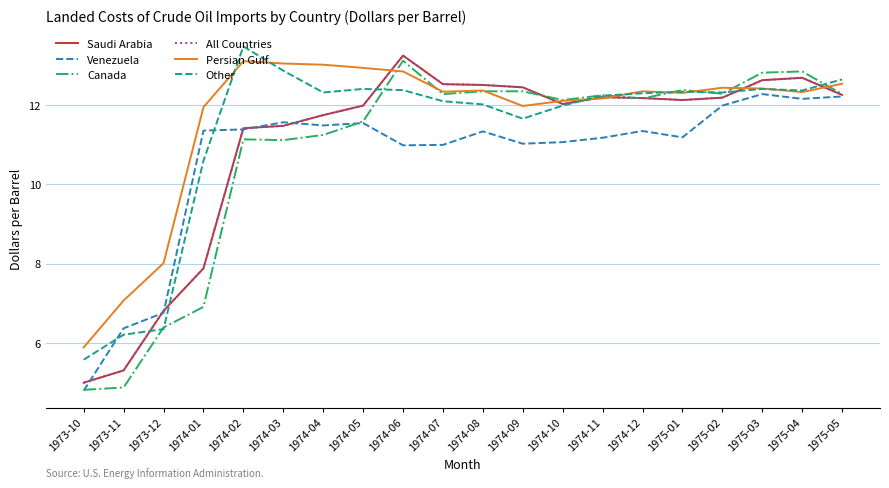

What is the label of the 20th point from the left?

1975-05